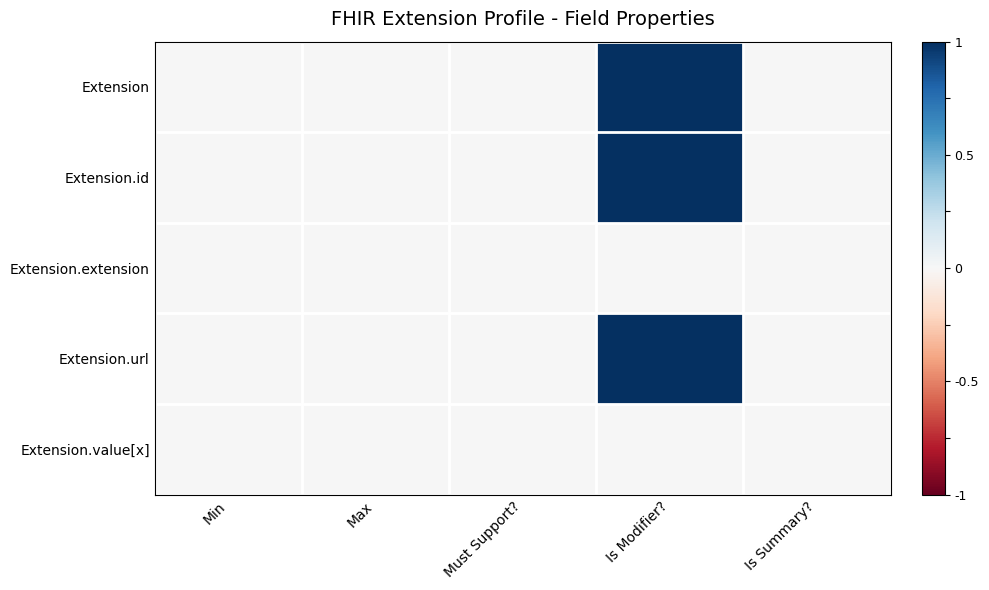

Which series has the largest total across all categories?

Extension